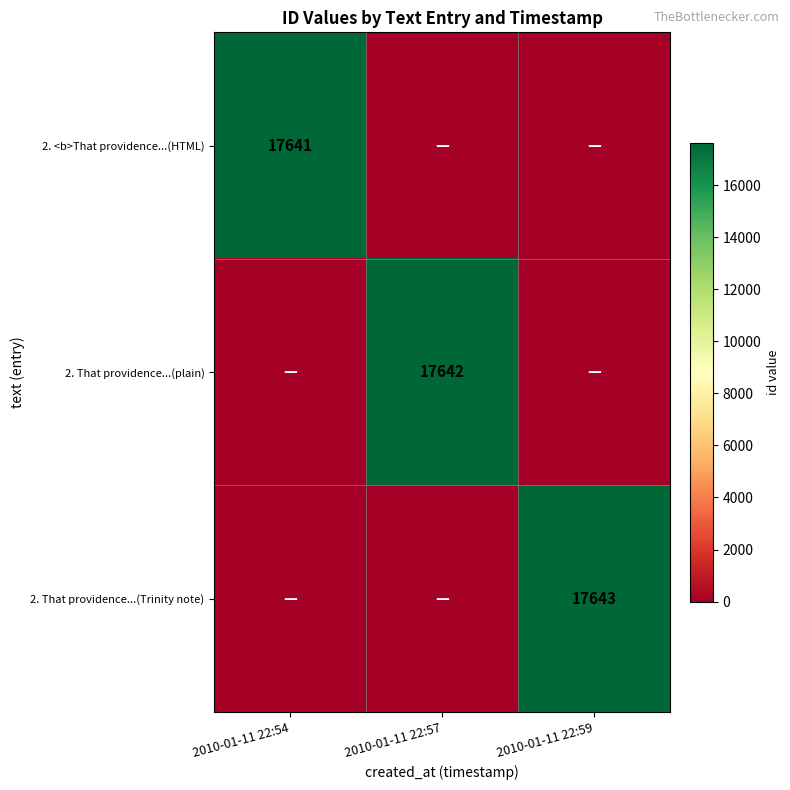

What is the spread (max minus min) of values at 2010-01-11 22:54?

17641